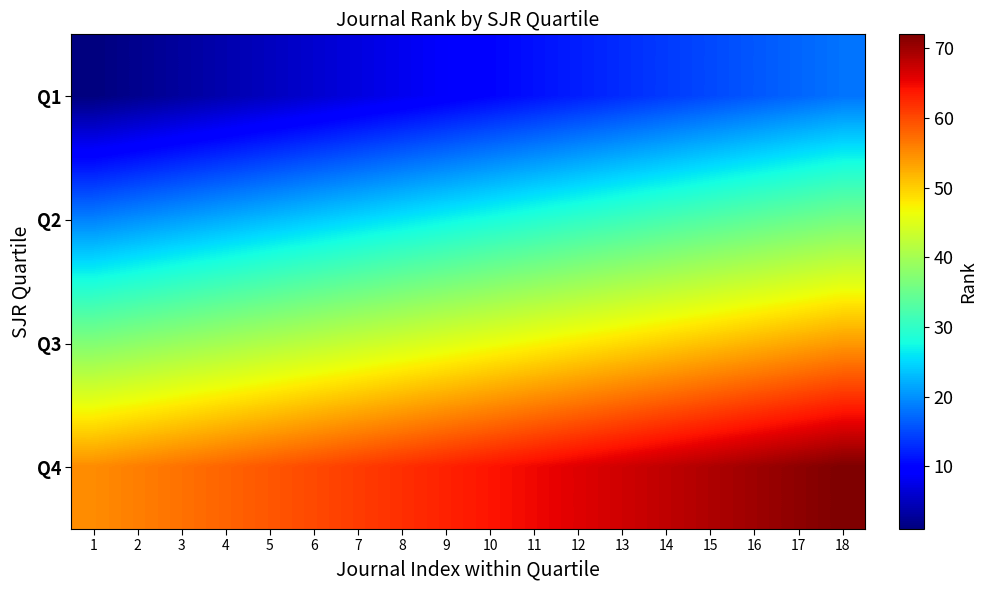

Which series has the largest range (max minus min)?

Q1